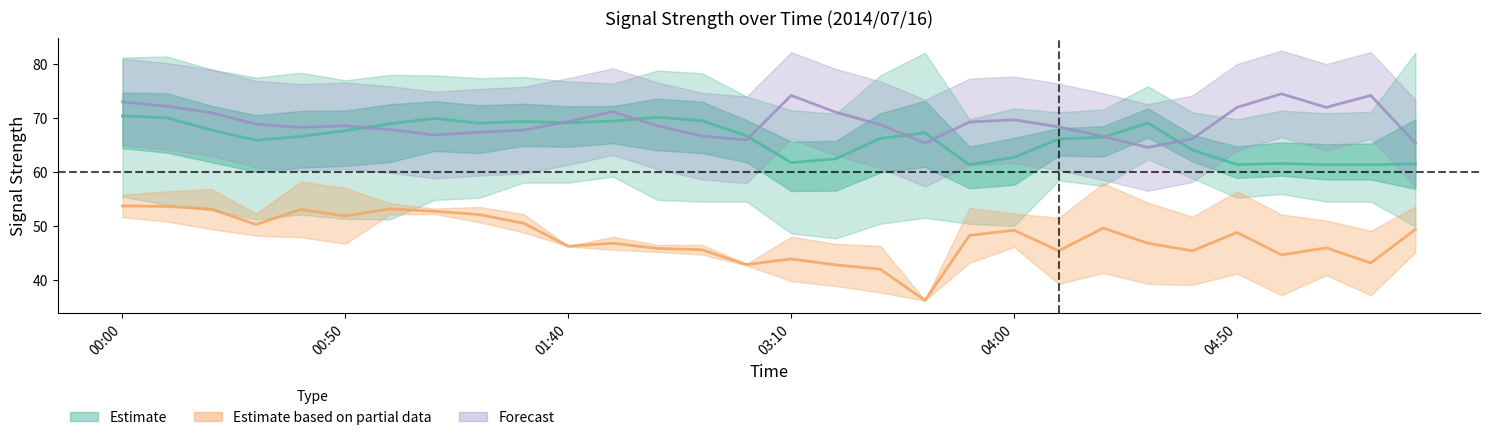

Is this an area chart (filled region under the line)?

No